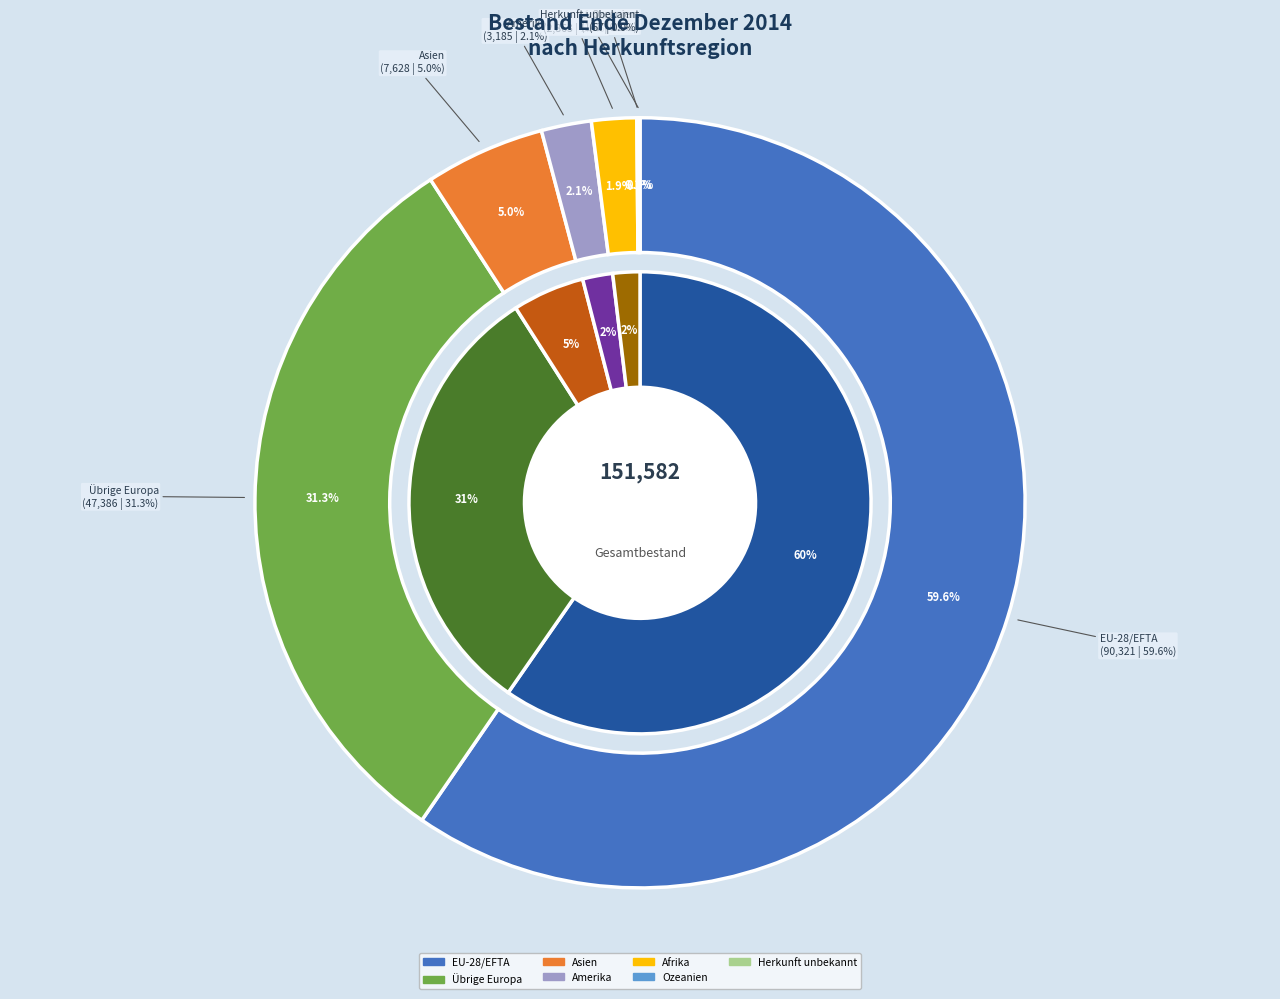

Is it true that Übrige Europa is 31% of the pie?

True